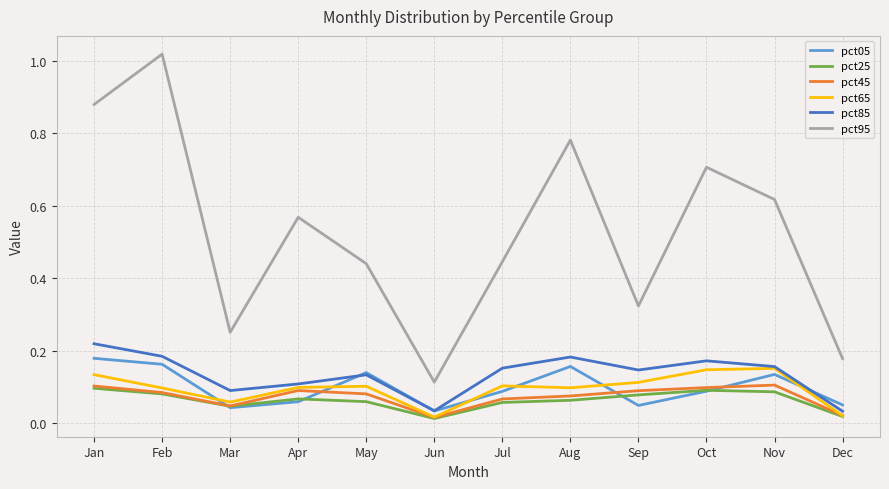

Which series has the largest range (max minus min)?

pct95